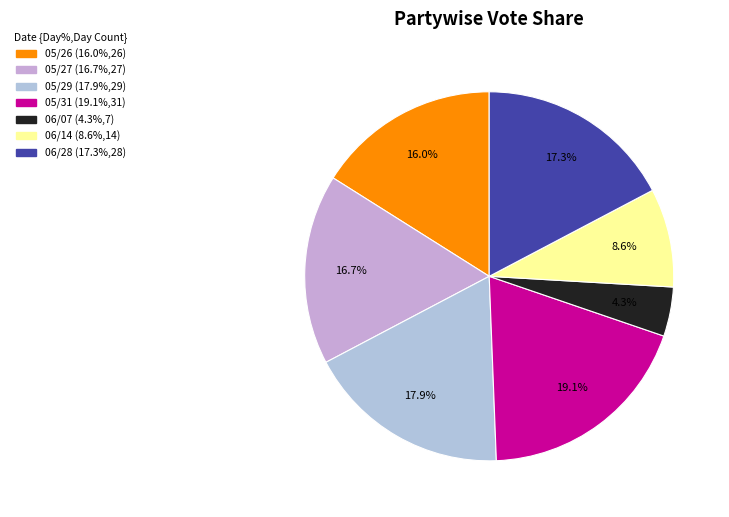

To the nearest percent, what percentage of the pie is 05/31?

19%